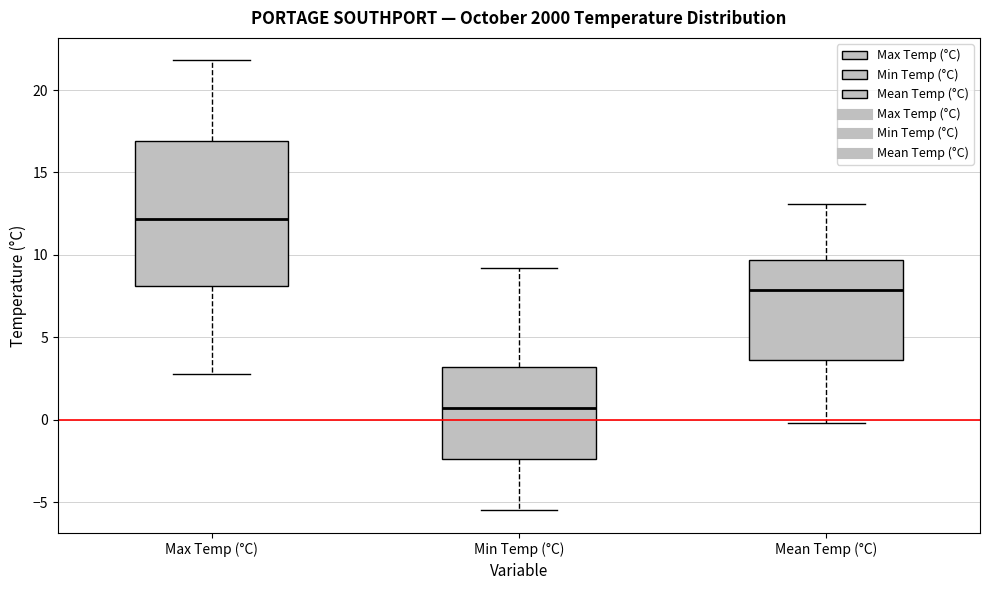

Where is the upper edge of the box for Mean Temp (°C) on the y-axis? The values are not printed on the chart, so give them approximately, as read against the axis.

9.5